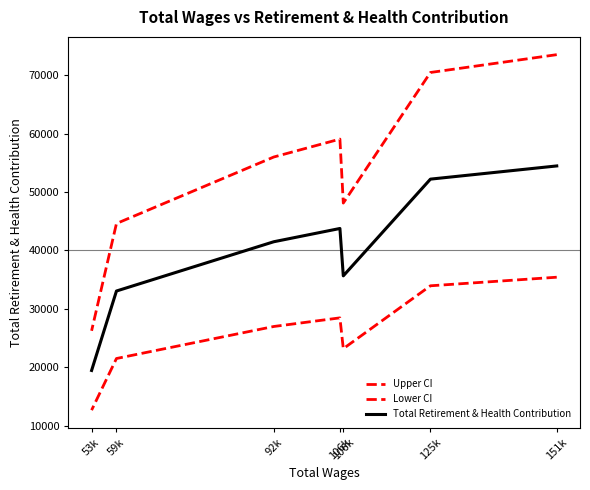

What are all the series names shown in the legend?

Upper CI, Lower CI, Total Retirement & Health Contribution